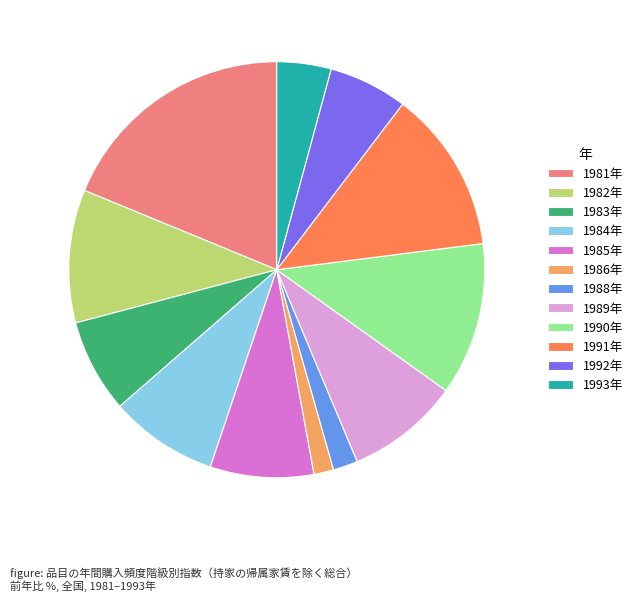

Which category has the biggest portion of the pie?

1981年